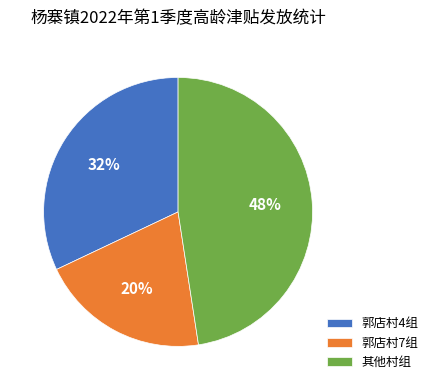

To the nearest percent, what portion does 郭店村4组 represent?

32%